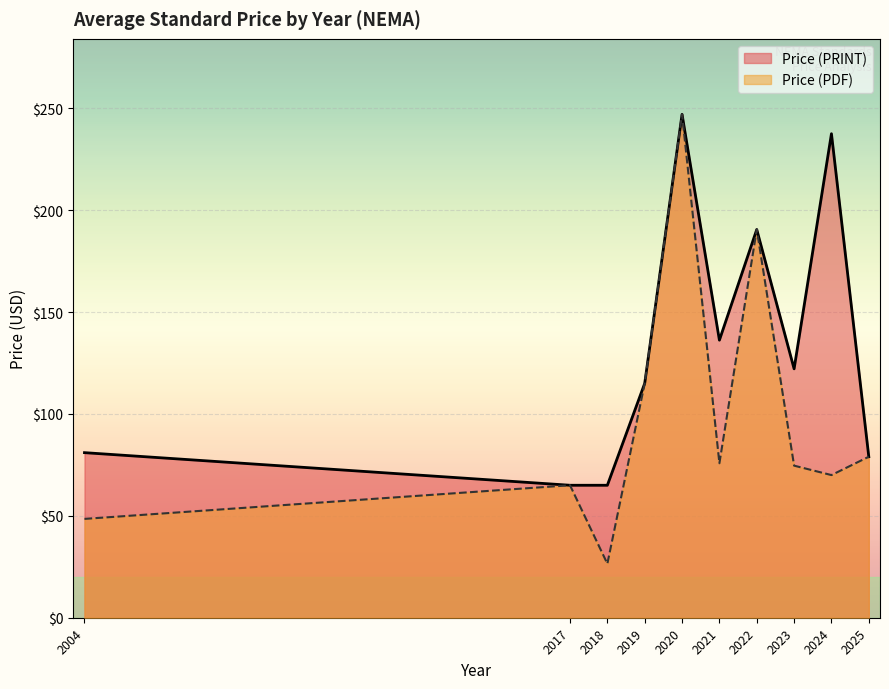

Rank the series by their average value, from lowest to highest.

Price (PDF), Price (PRINT)